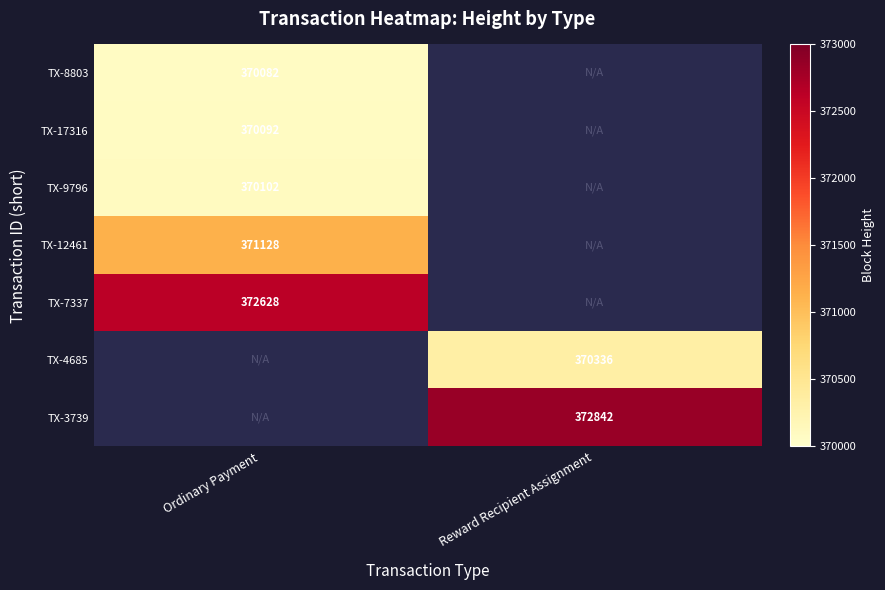

At which category does the chart reach its peak across all series?

Reward Recipient Assignment